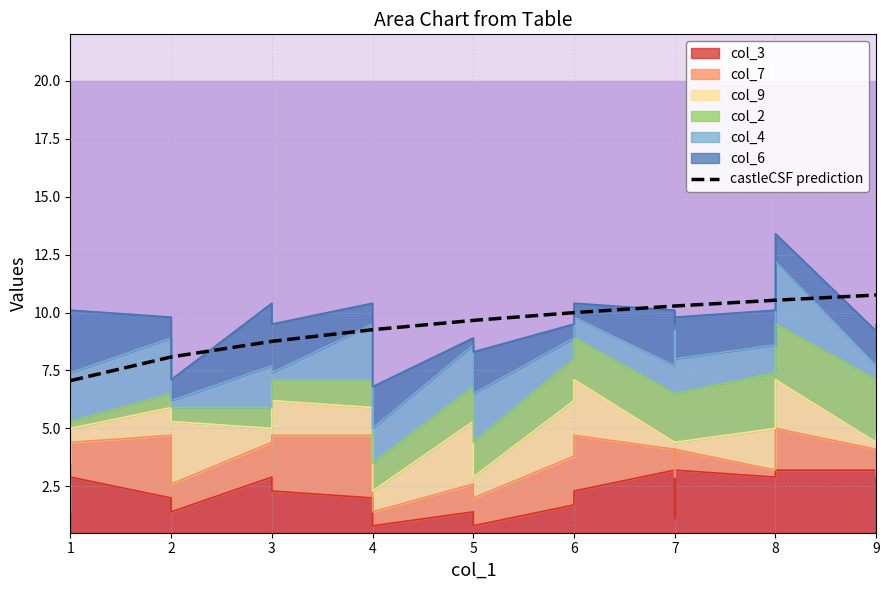

Is it true that the value at 2 is 5.0?

False